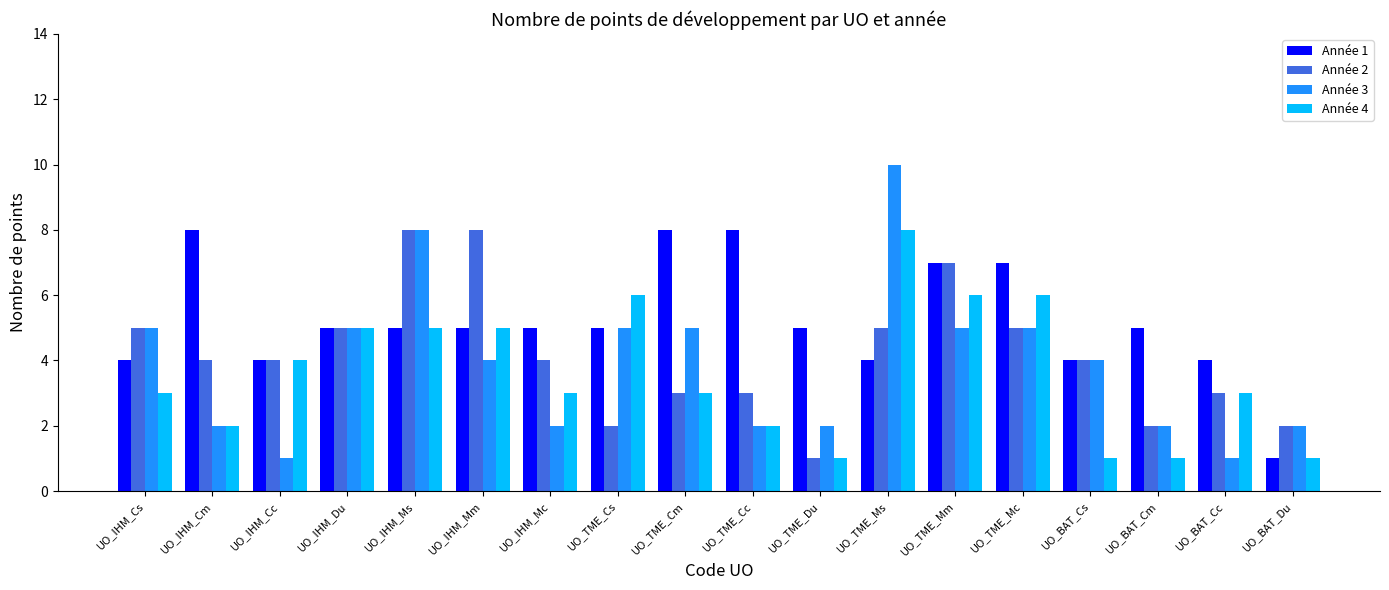

True or false: Année 3 has a value of 9 at UO_TME_Mc.

False